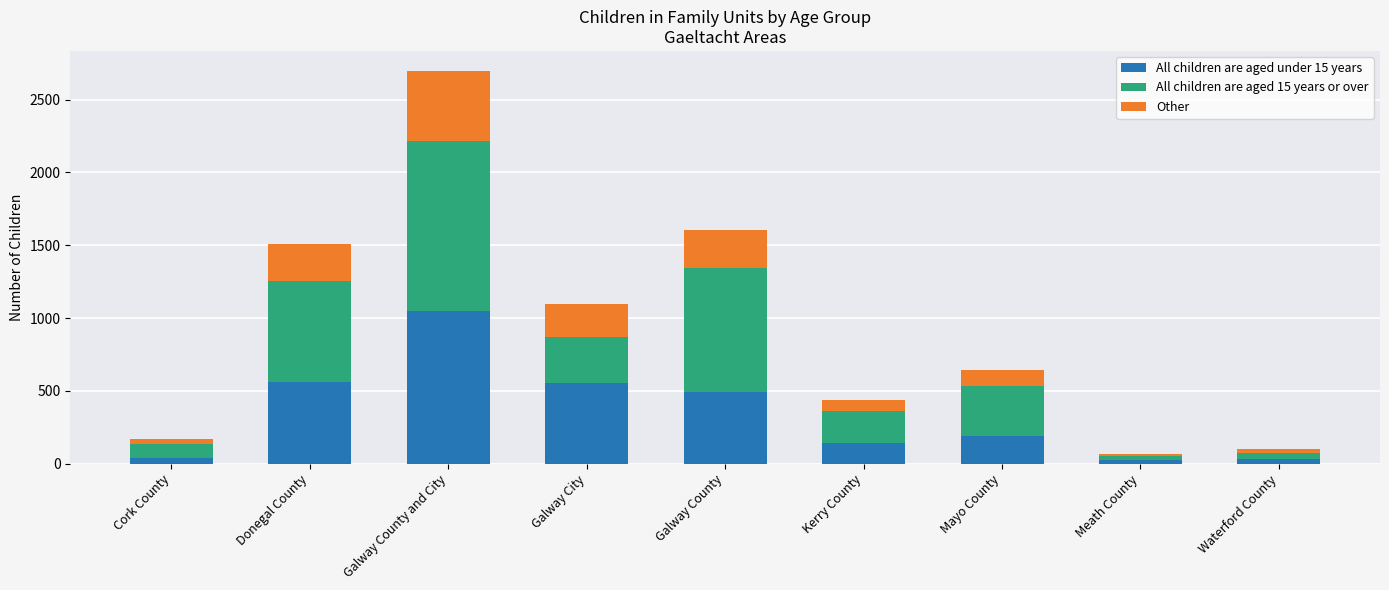

At which category is the sum across all series the highest?

Galway County and City